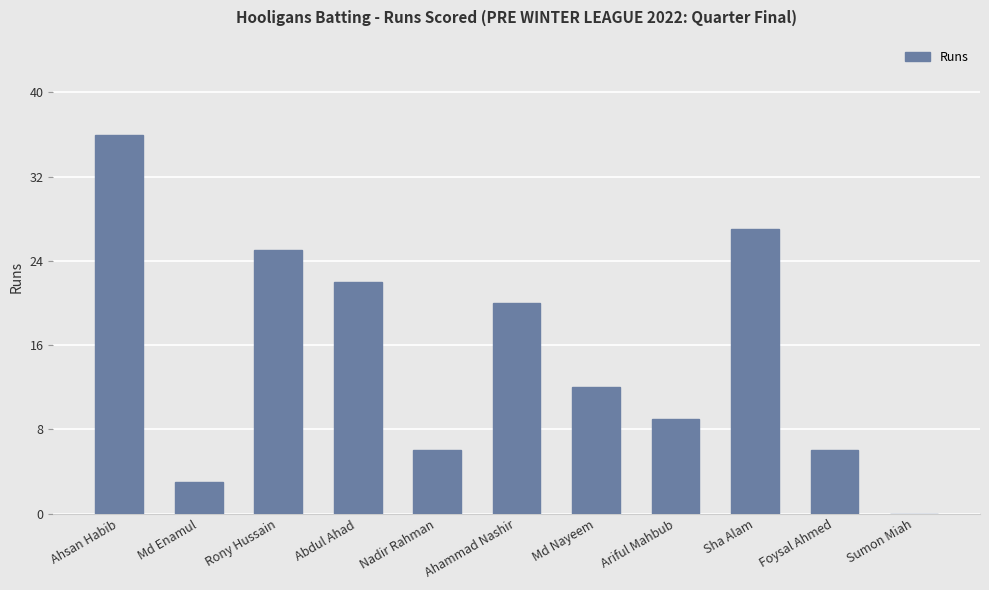

What is the change in value from Foysal Ahmed to Sumon Miah?

-6